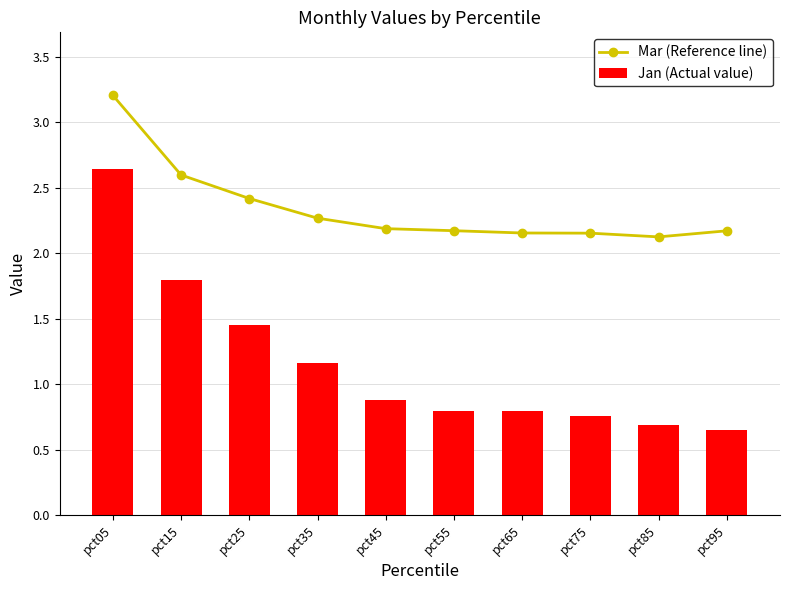

Which category has the highest value in the Mar (Reference line) series?

pct05